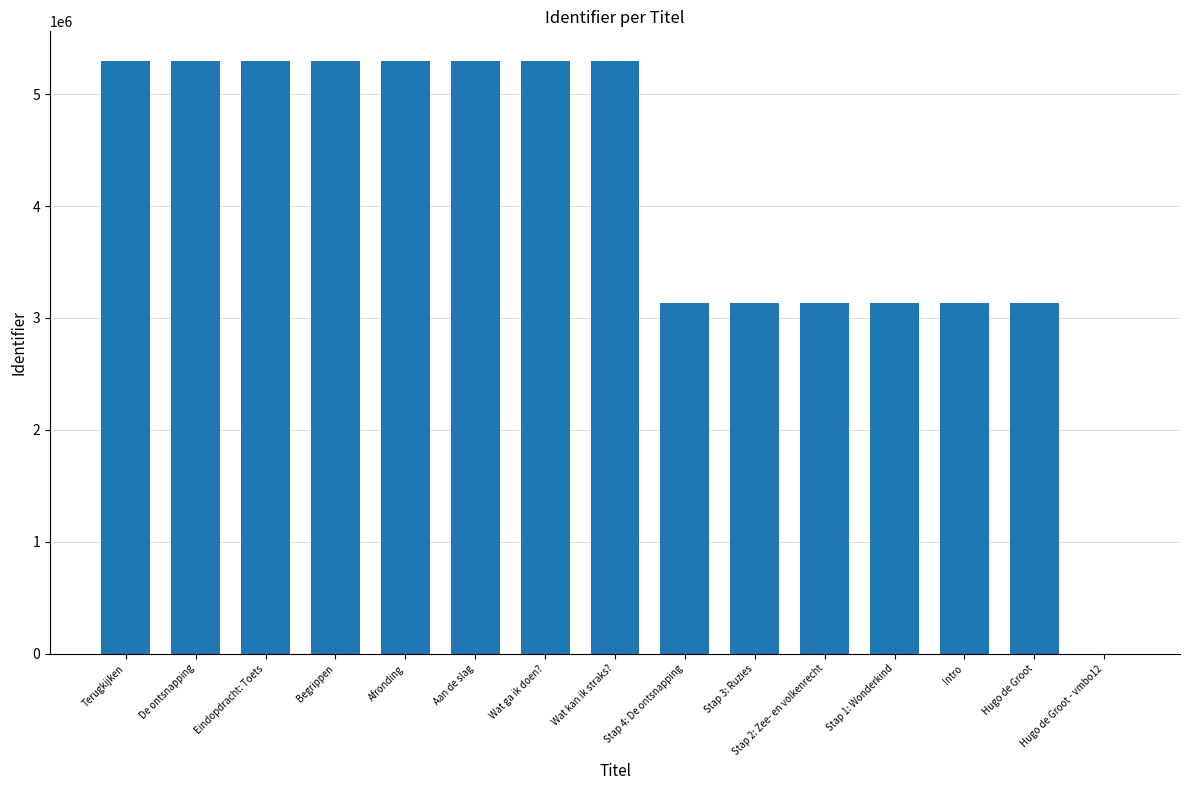

Is it true that the value at Terugkijken is 3346667?

False